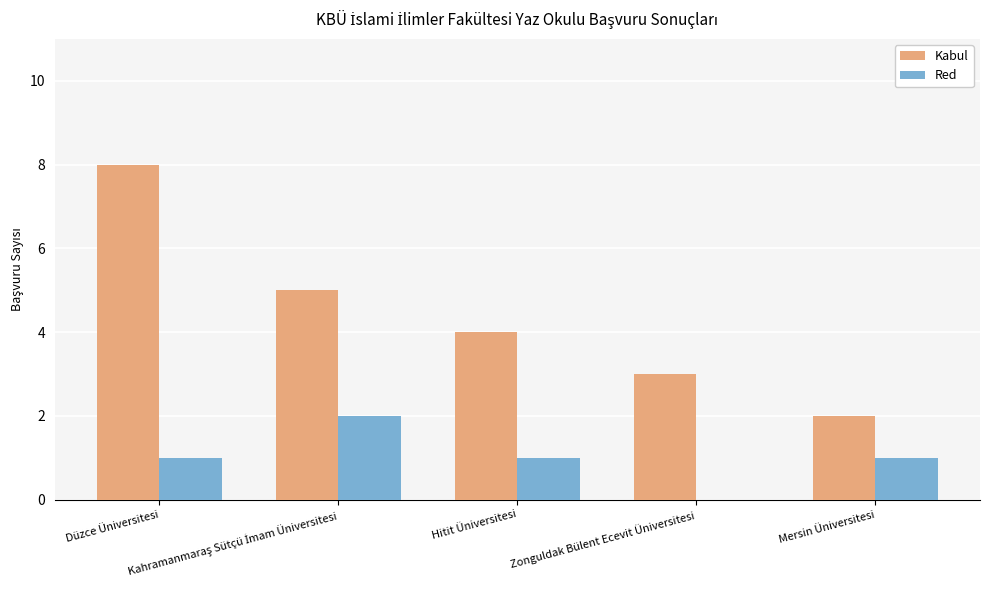

What is the highest value of the Kabul series?

8